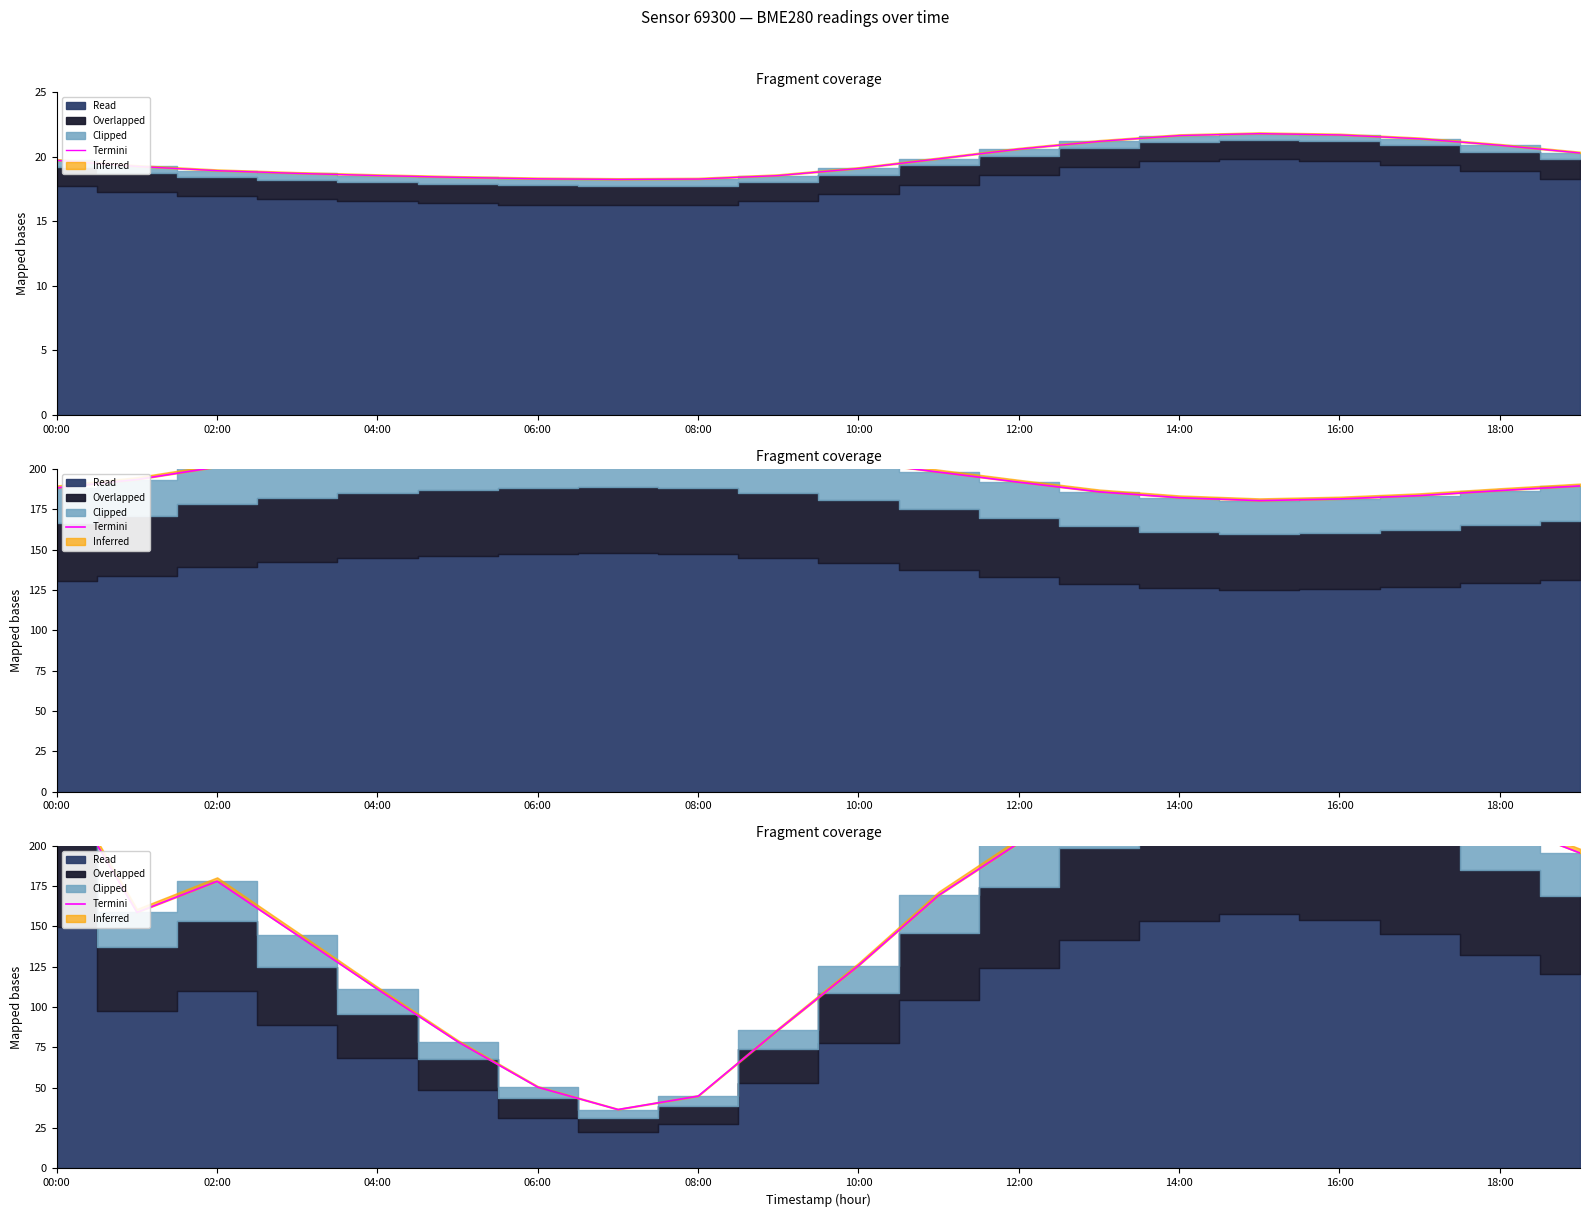

How many data points are above 178?

10